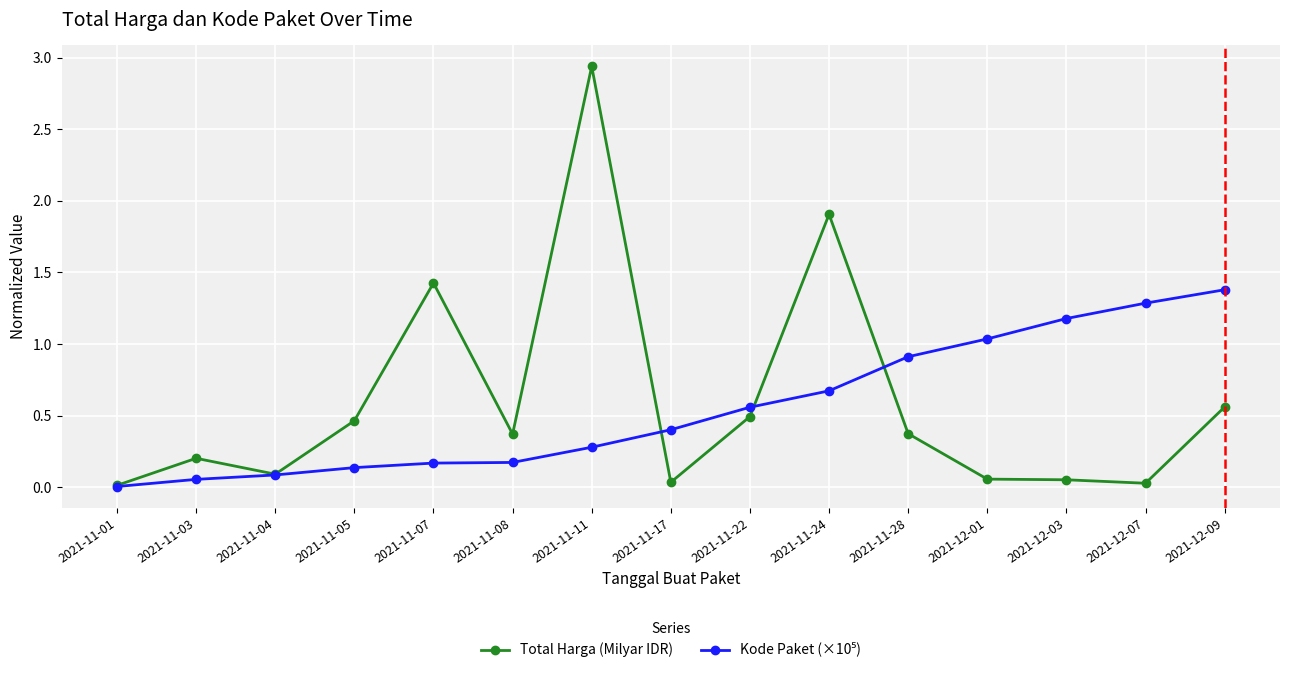

What is the difference between the second highest and minimum values in the Total Harga (Milyar IDR) series?

1.9